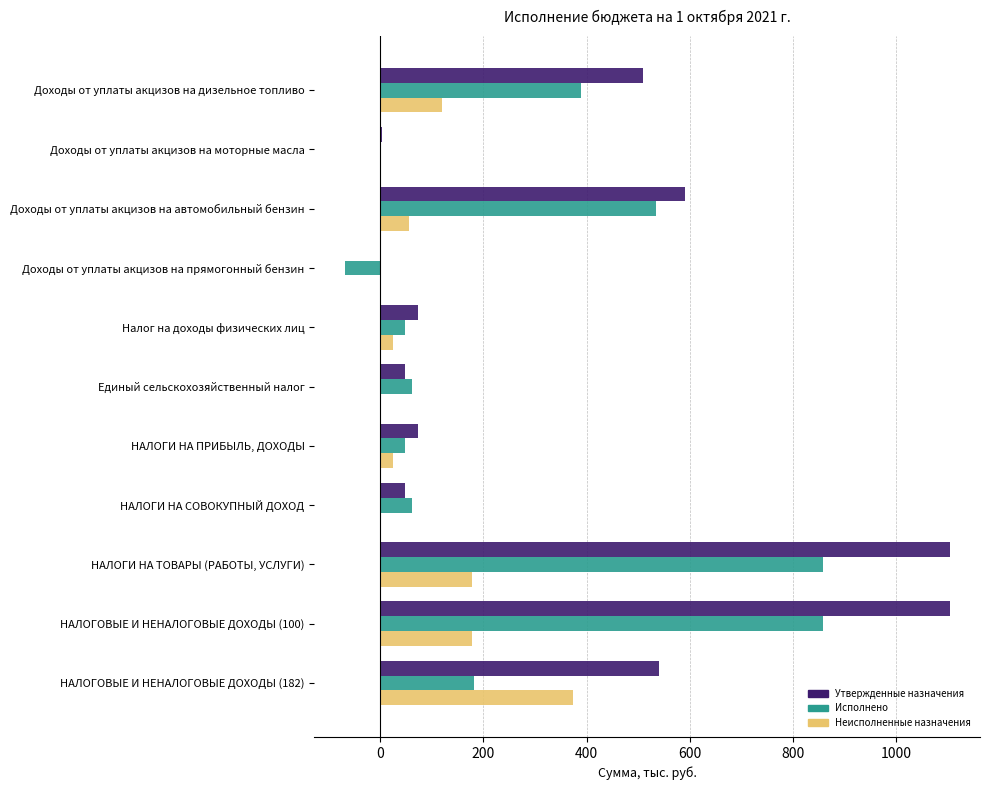

True or false: Исполнено has a value of 856.9 at НАЛОГОВЫЕ И НЕНАЛОГОВЫЕ ДОХОДЫ (100).

True